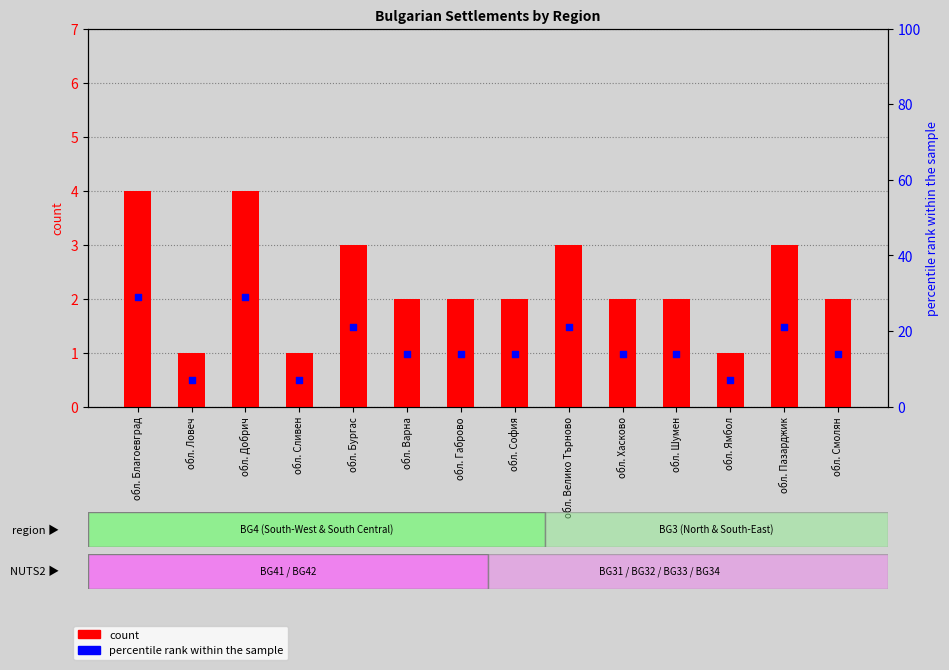

At how many categories does at least one series exceed 20?

5